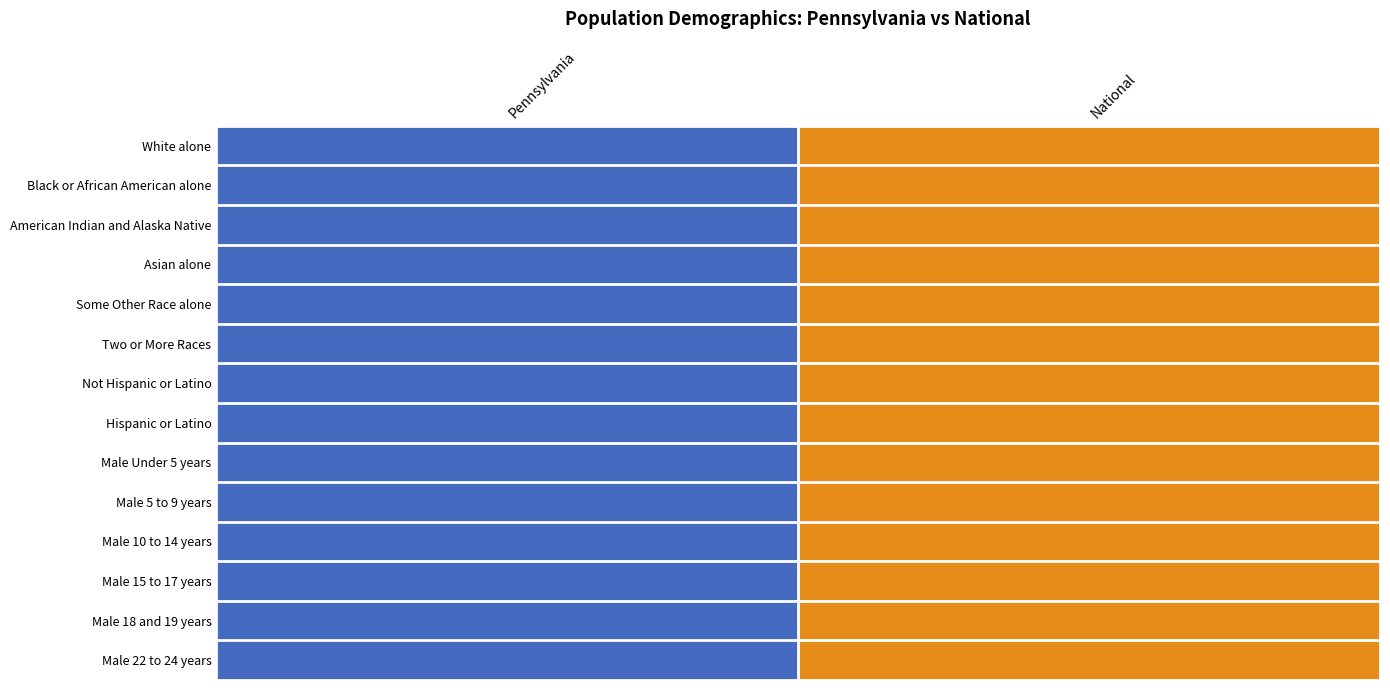

What is the greatest value displayed?

1